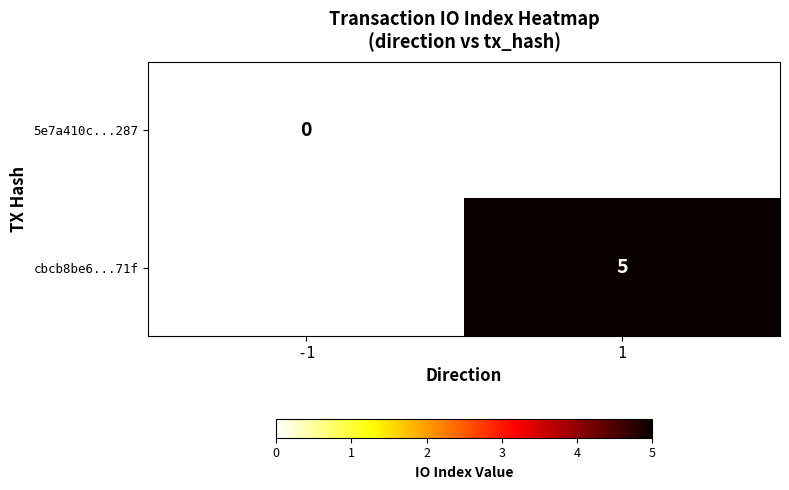

Which has a higher value, -1 or 1?

1